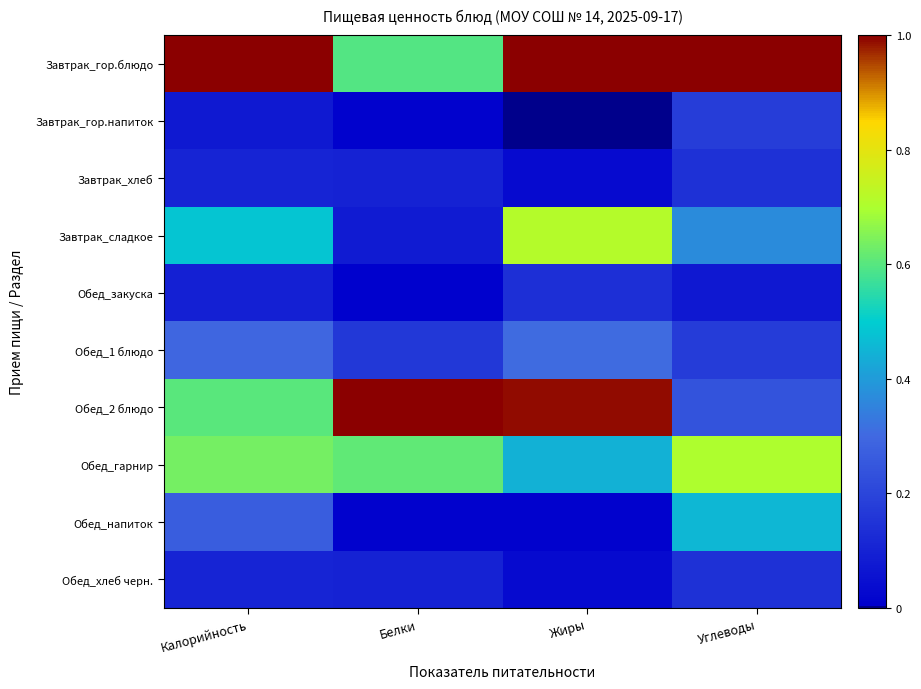

Which label corresponds to the largest value in the chart?

Калорийность